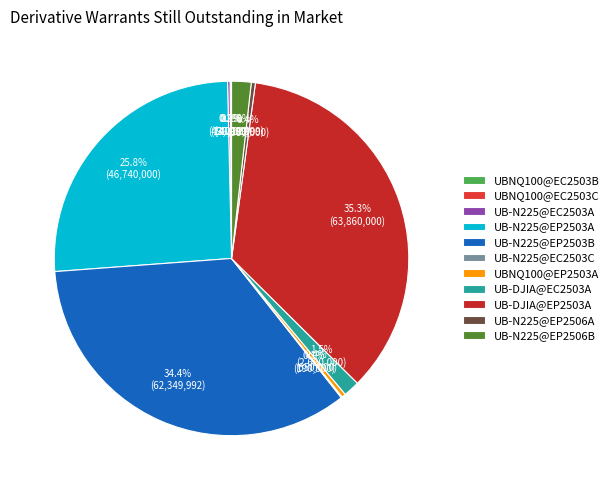

To the nearest percent, what is the difference between the largest and smallest slice percentages?

35%